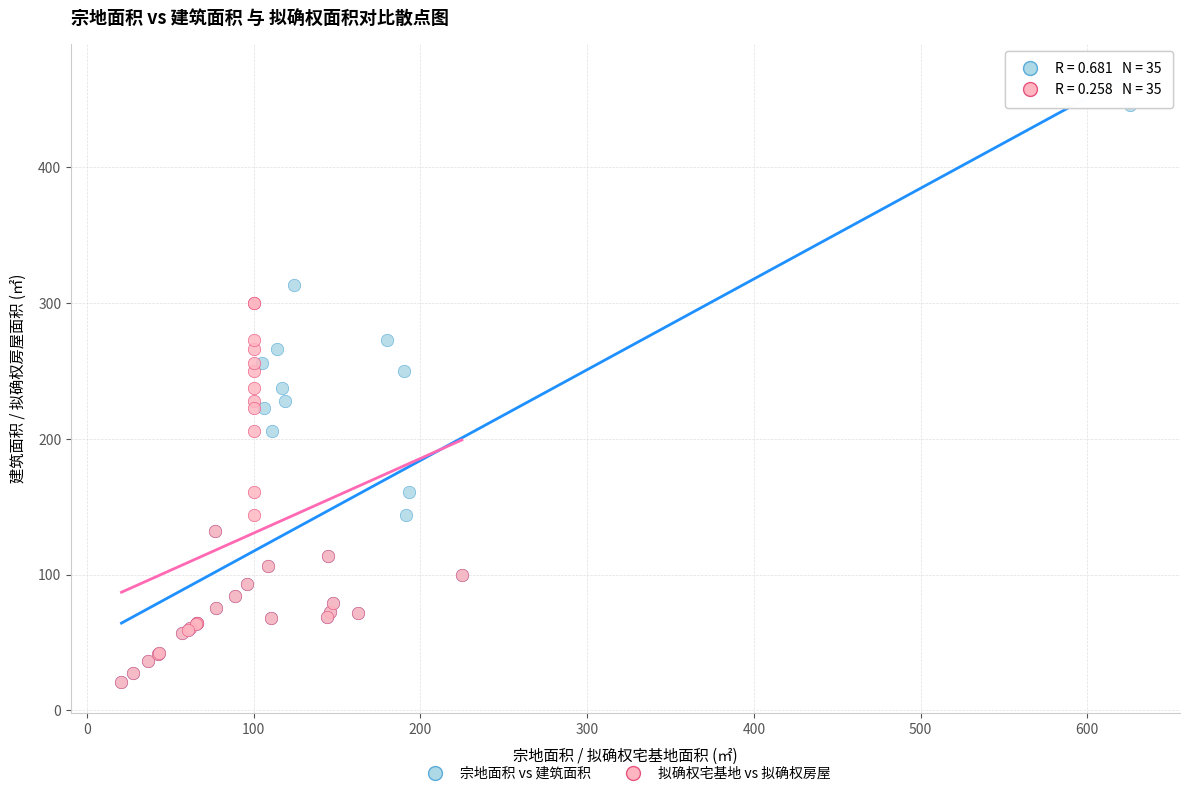

Which series reaches the maximum Y coordinate?

宗地面积 vs 建筑面积